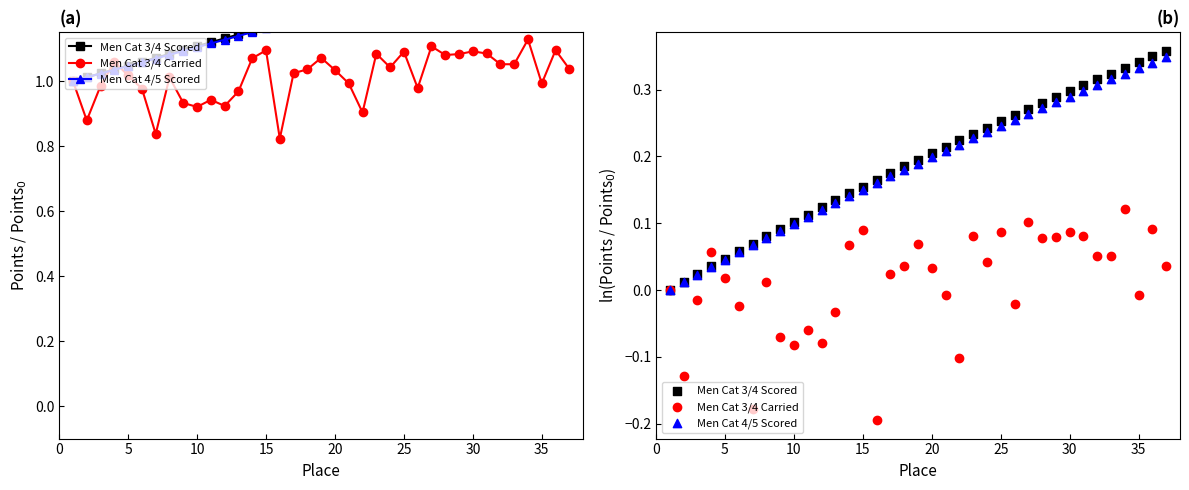

Which series reaches the maximum Y coordinate?

Men Cat 3/4 Scored